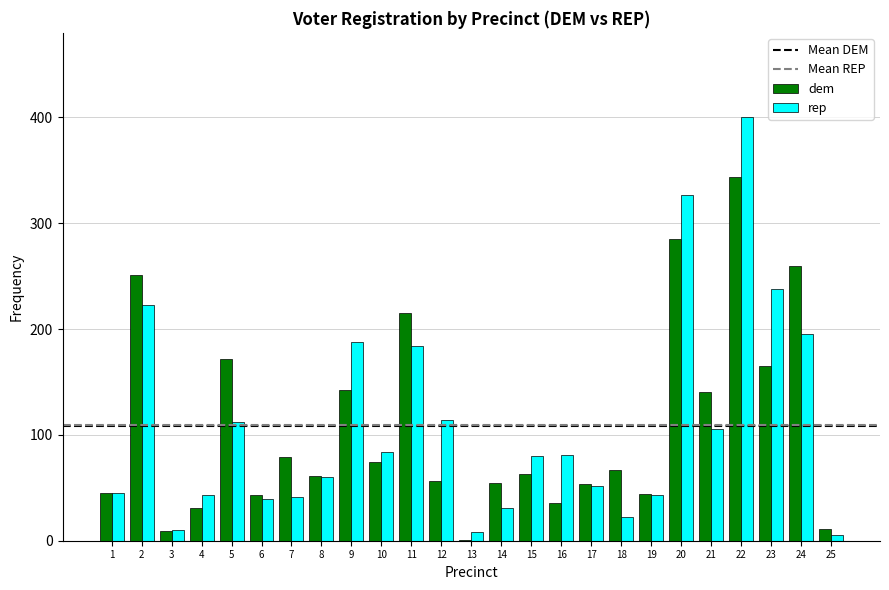

What is the highest value of the dem series?

344